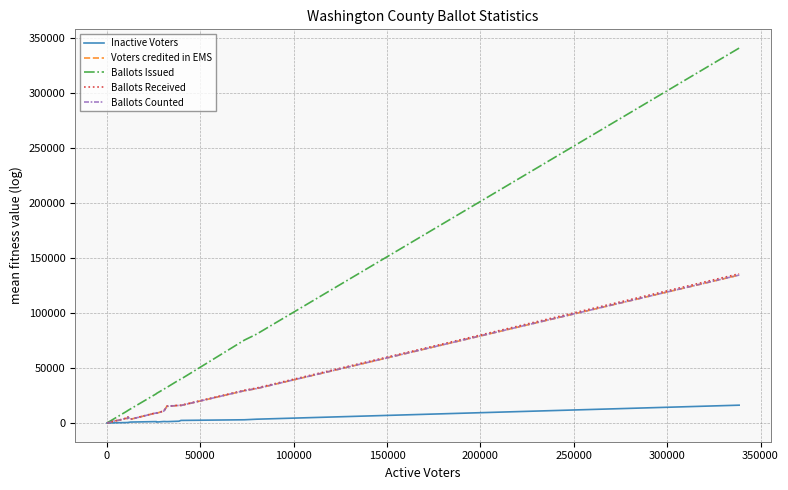

Which series has the largest range (max minus min)?

Ballots Issued